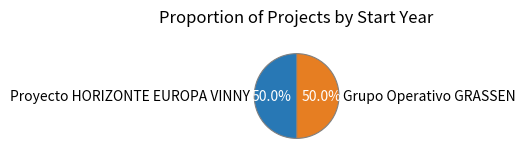

What percentage is the Grupo Operativo GRASSEN slice, to the nearest percent?

50%